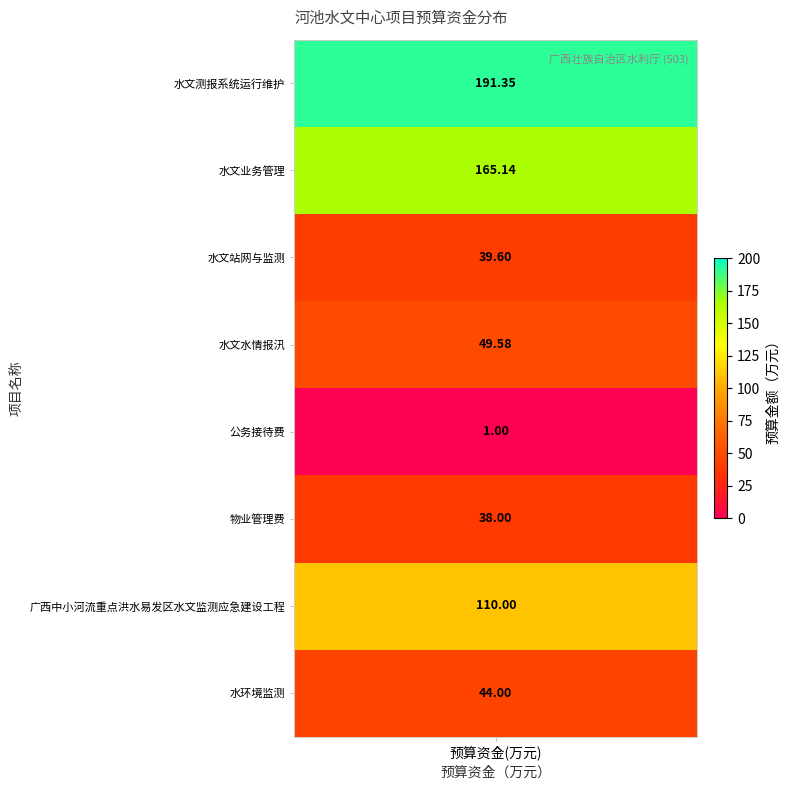

How many data points are above 49?

4